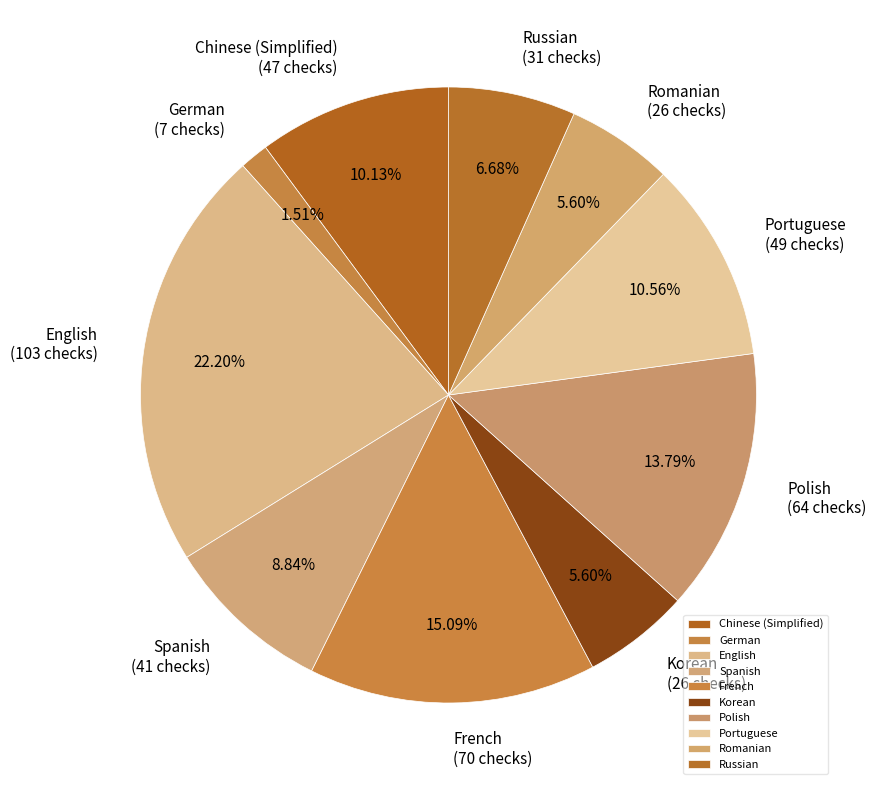

Is there a majority slice in this chart?

No